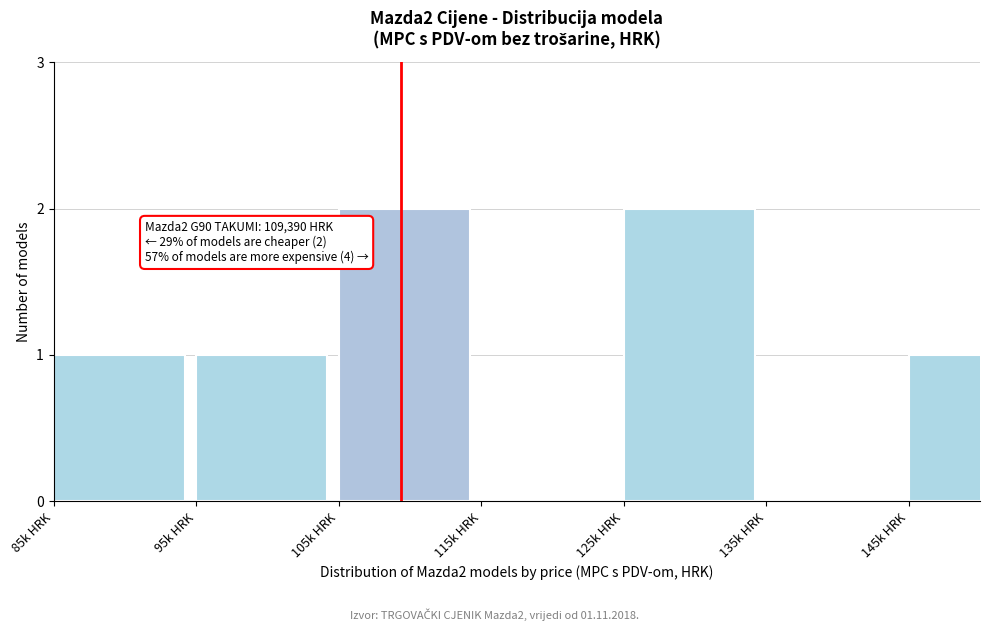

Reading left to right, extract all data points from this chart.

85k HRK=1	95k HRK=1	105k HRK=2	115k HRK=0	125k HRK=2	135k HRK=0	145k HRK=1